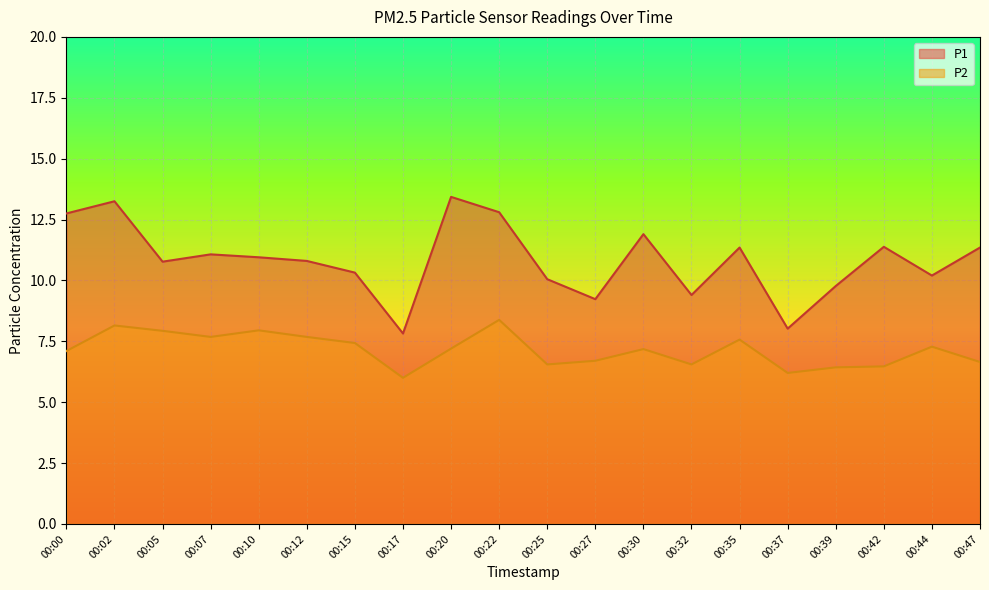

Where is P2 nearest to the value 7?

00:00